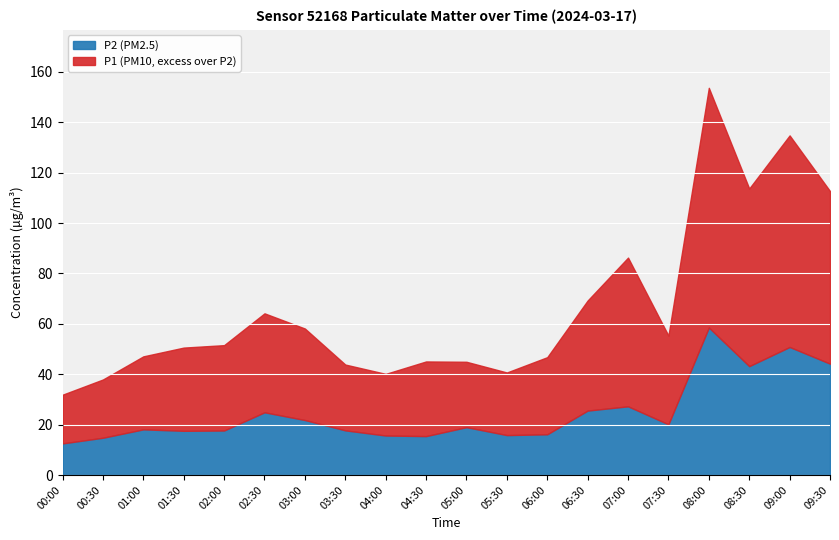

Which series has the largest total across all categories?

P1